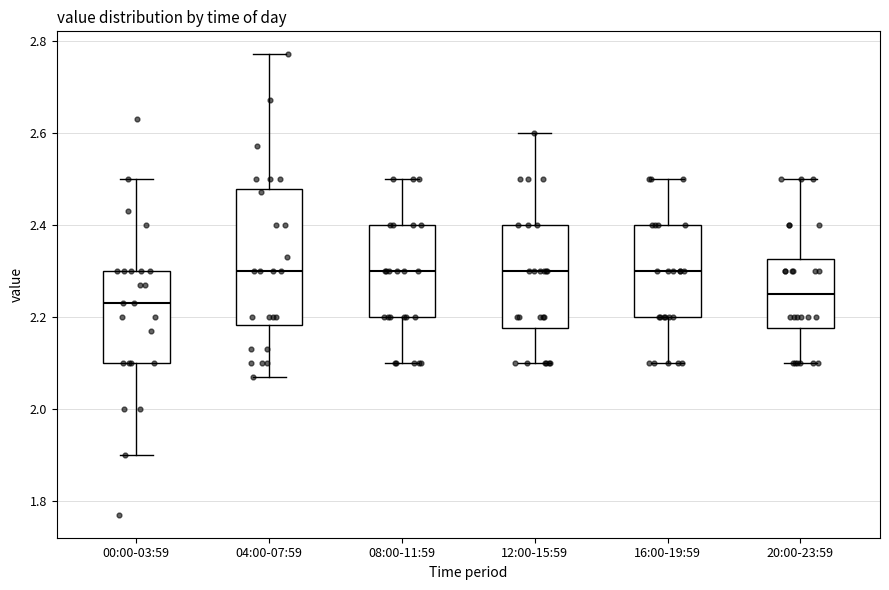

Reading left to right, read every box against the y-axis: the position of its median line, the range the box covers, and the ends of its whiskers. The values are not printed on the chart, so give them approximately, as read against the axis.

00:00-03:59: median 2.24, box 2.10 to 2.30, whiskers 1.90 to 2.50
04:00-07:59: median 2.30, box 2.18 to 2.48, whiskers 2.08 to 2.78
08:00-11:59: median 2.30, box 2.20 to 2.40, whiskers 2.10 to 2.50
12:00-15:59: median 2.30, box 2.18 to 2.40, whiskers 2.10 to 2.60
16:00-19:59: median 2.30, box 2.20 to 2.40, whiskers 2.10 to 2.50
20:00-23:59: median 2.26, box 2.18 to 2.32, whiskers 2.10 to 2.50